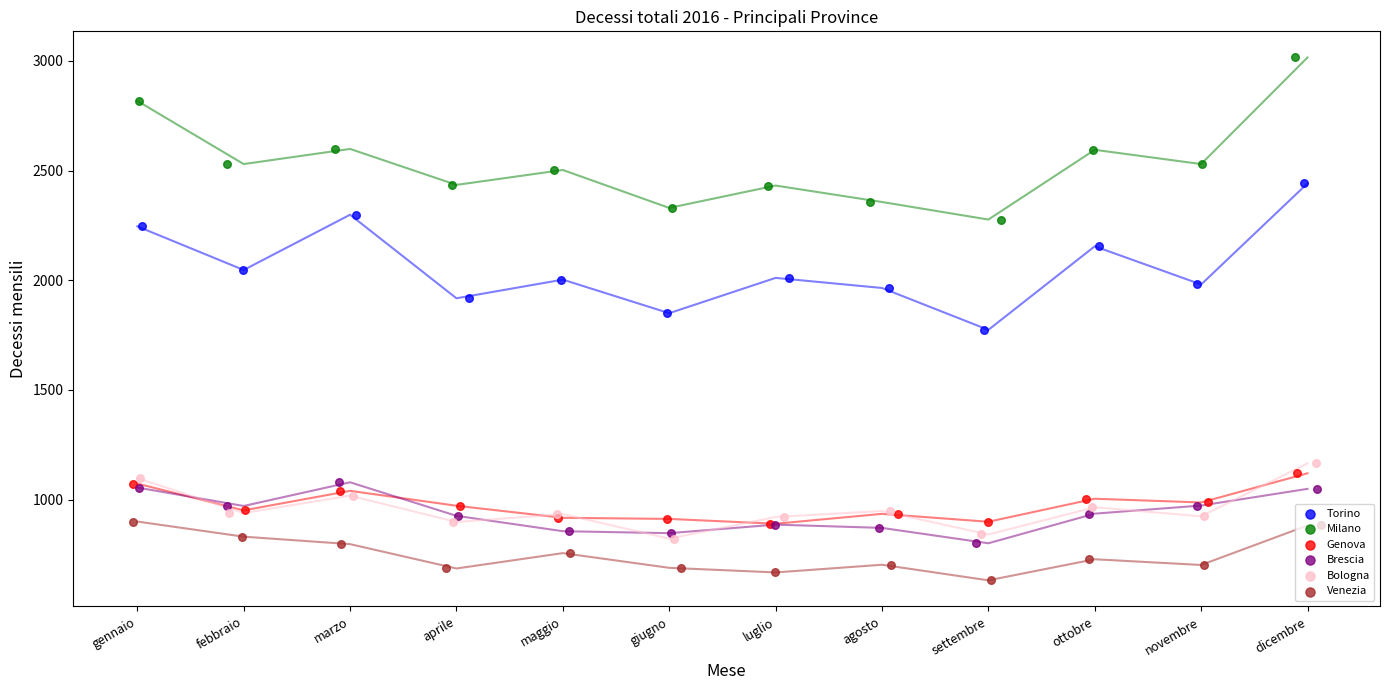

At which category is the sum across all series the highest?

dicembre